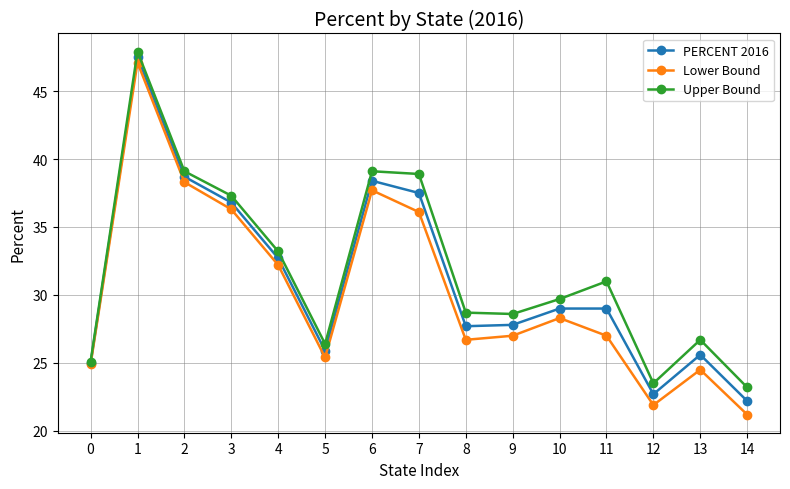

Is the value of Lower Bound at 8 greater than the value of Upper Bound at 10?

No